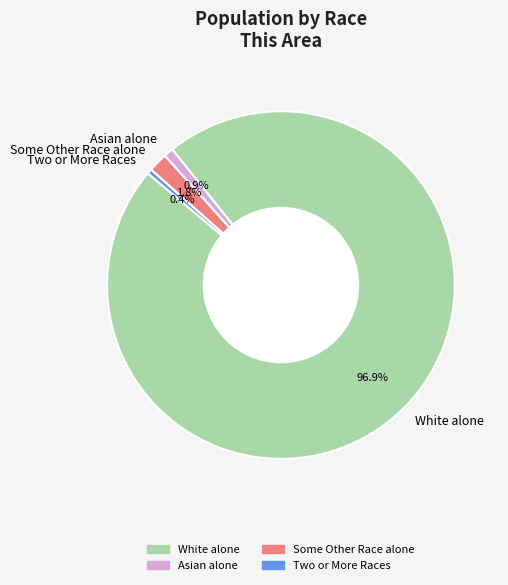

How many segments does this pie chart have?

4